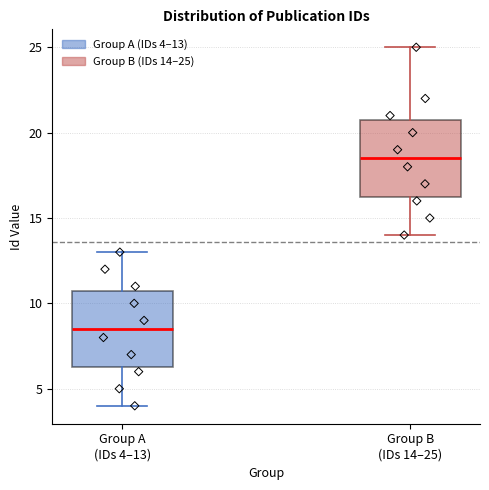

Reading left to right, read every box against the y-axis: the position of its median line, the range the box covers, and the ends of its whiskers. The values are not printed on the chart, so give them approximately, as read against the axis.

Group A (IDs 4–13): median 8.5, box 6.5 to 11.0, whiskers 4.0 to 13.0
Group B (IDs 14–25): median 18.5, box 16.5 to 21.0, whiskers 14.0 to 25.0